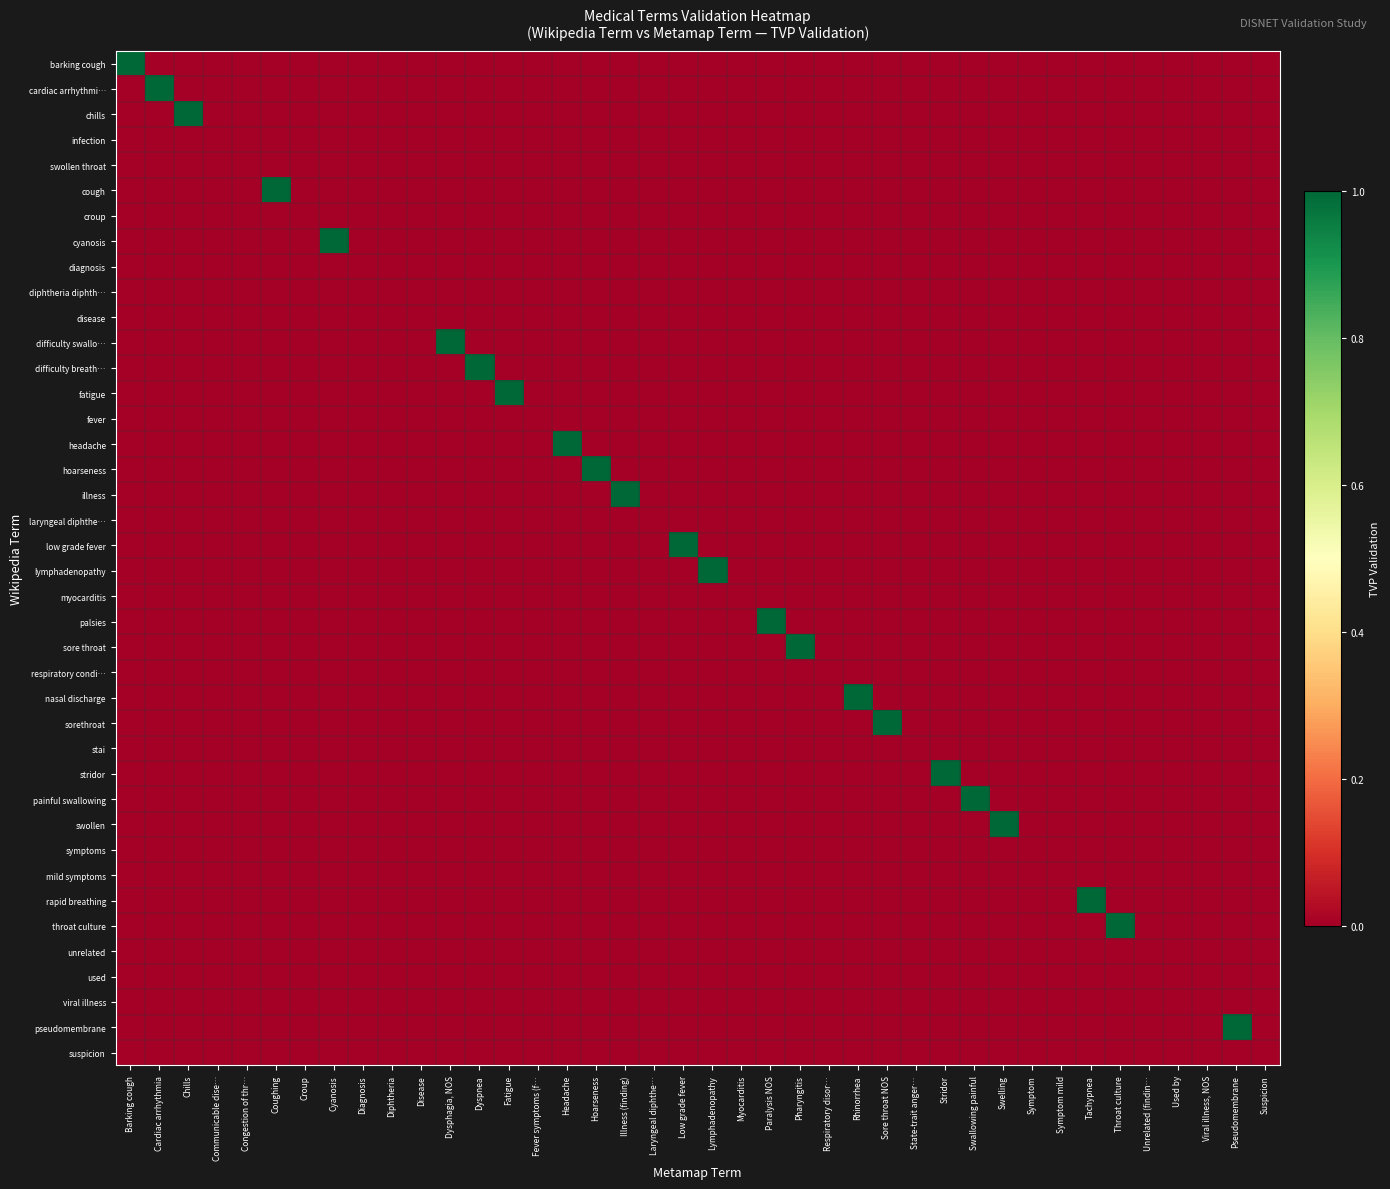

Which series has the largest total across all categories?

barking cough